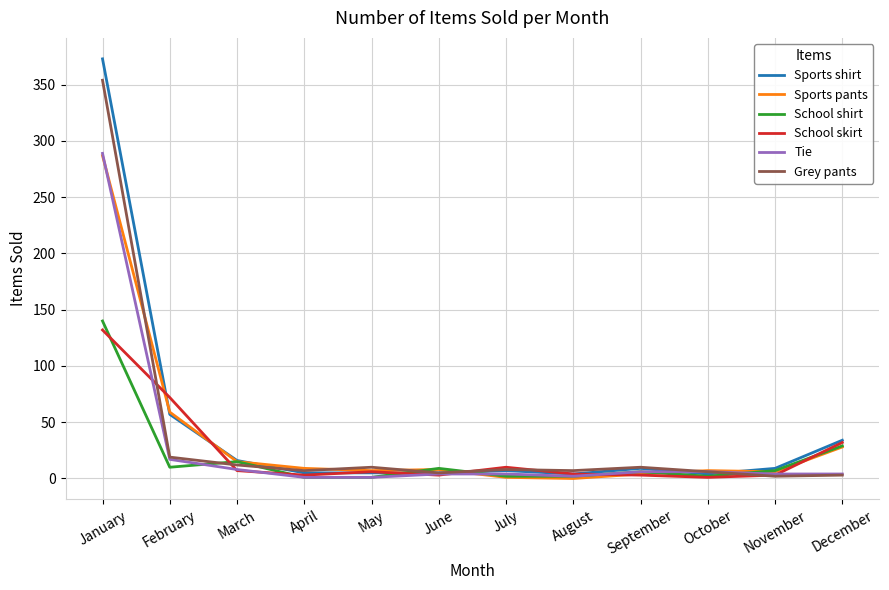

The value of Sports shirt at December is 48. True or false?

False